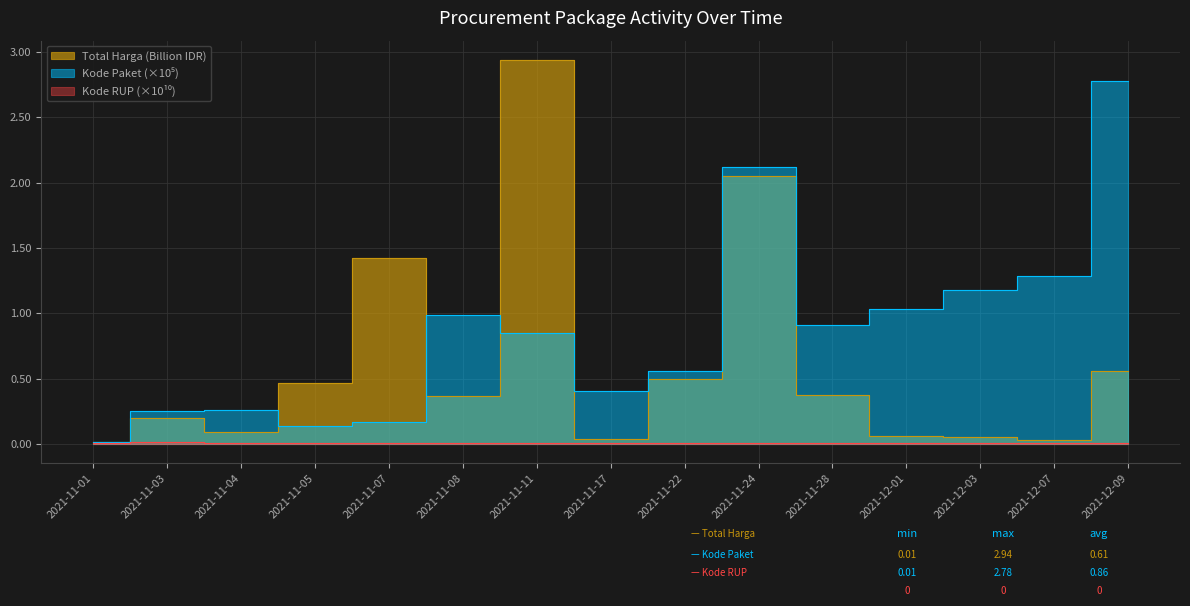

In Kode RUP (sum), how many points are higher than both neighbors (excluding endpoints)?

4